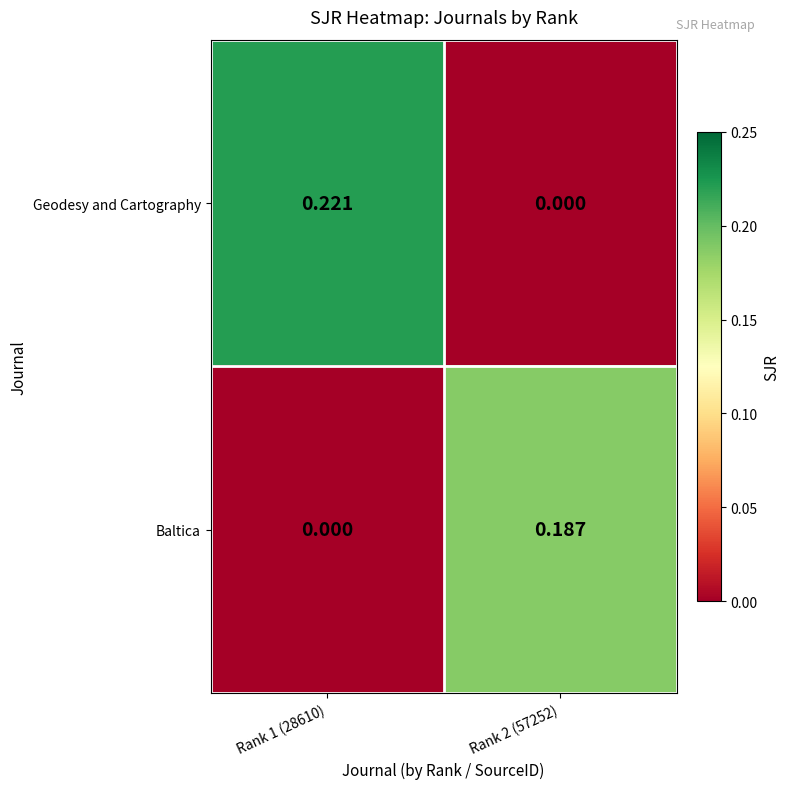

Which series has the largest range (max minus min)?

Geodesy and Cartography